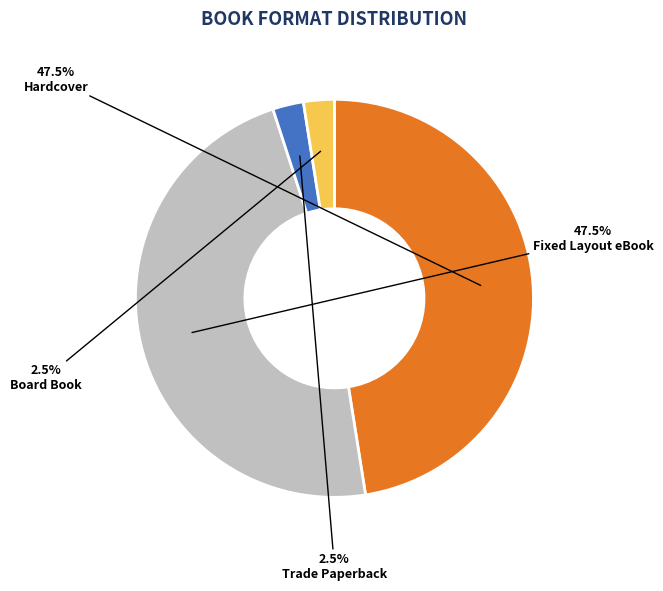

Approximately how many times larger is the value at Board Book compared to Trade Paperback?

1.0